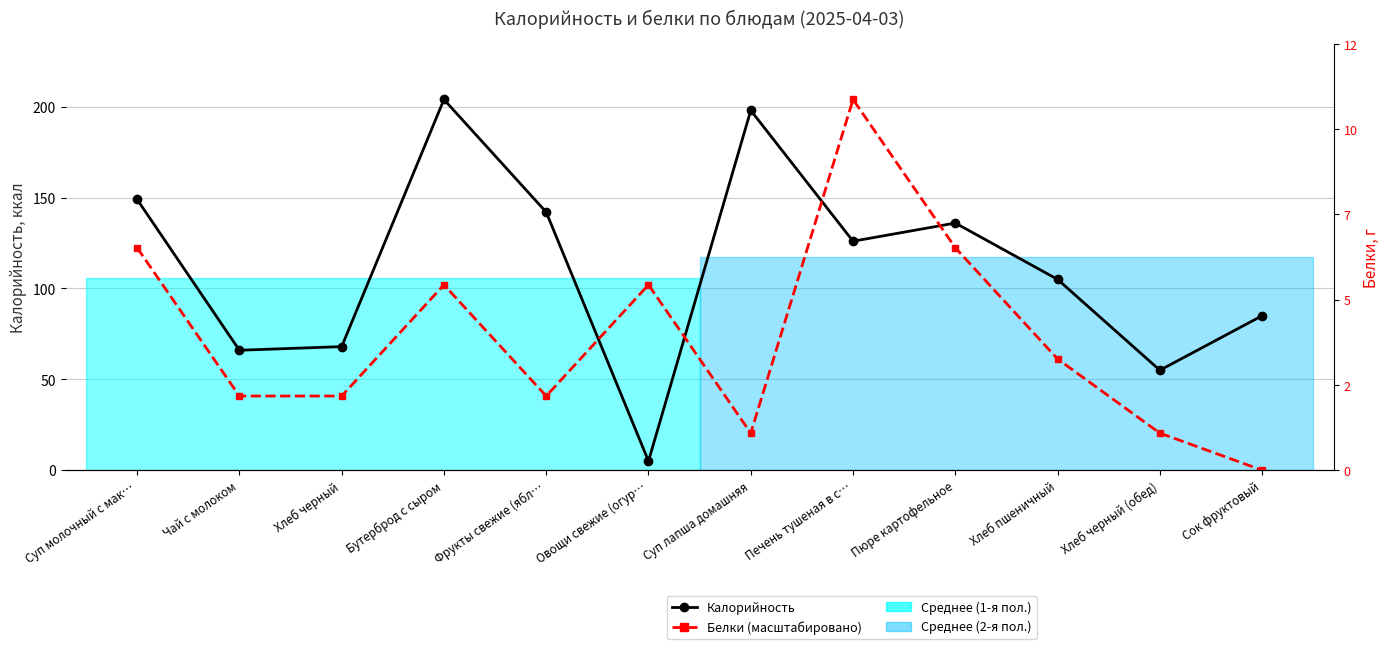

How many lines are shown in the chart?

2